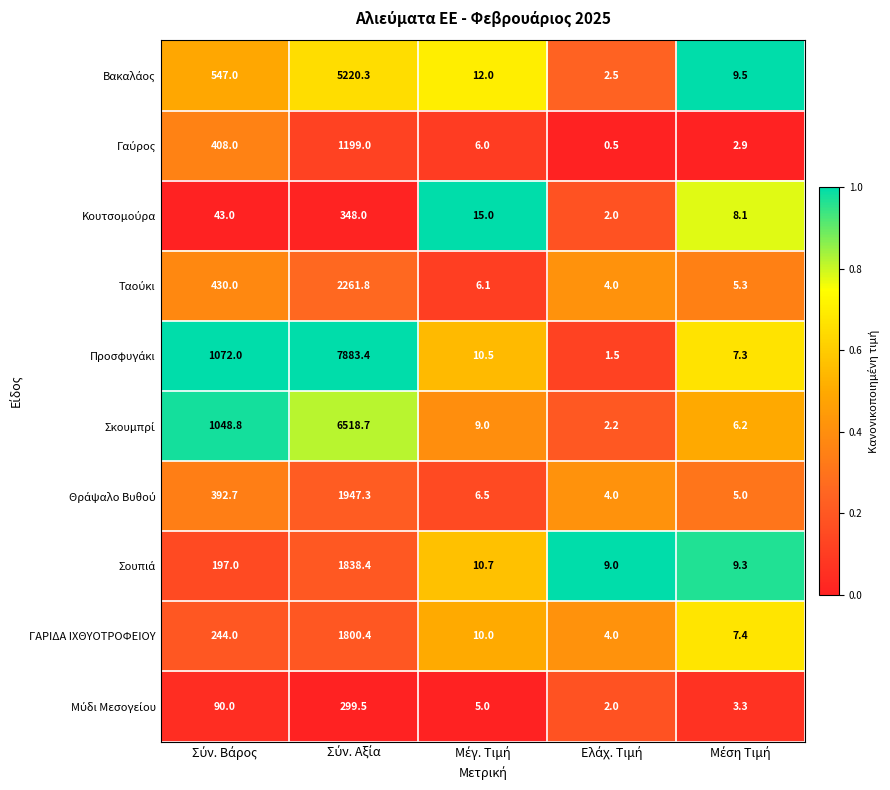

What is the maximum value shown in the chart?

7883.4